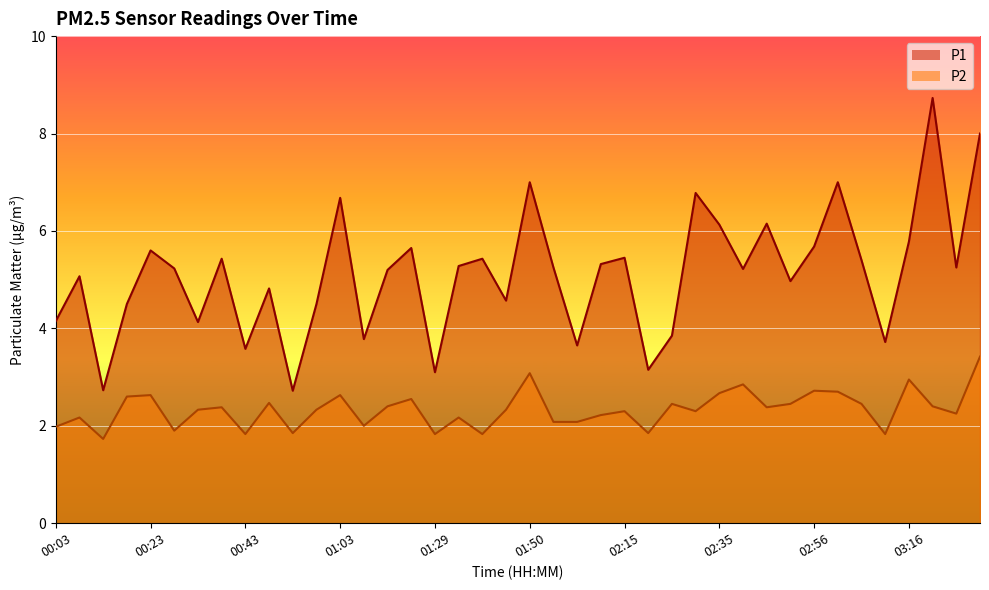

Which series has the largest range (max minus min)?

P1